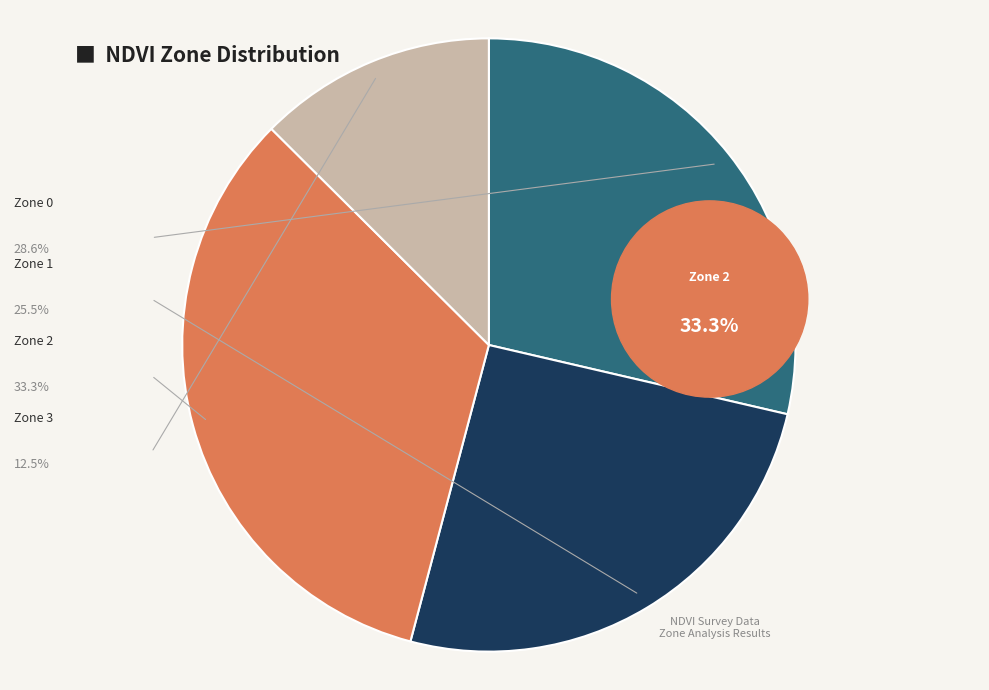

To the nearest percent, what is the difference between the largest and smallest slice percentages?

21%